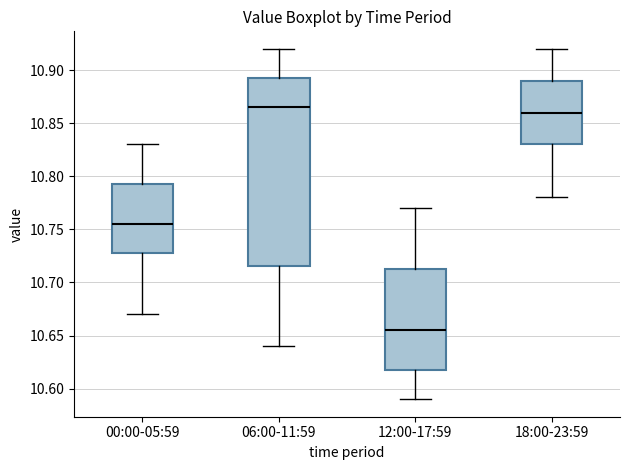

Reading left to right, transcribe this box plot: for each box, give where its median line is, the range the box spans, and where its two whiskers end, as read against the y-axis. The values are not printed on the chart, so give them approximately, as read against the axis.

00:00-05:59: median 10.755, box 10.730 to 10.795, whiskers 10.670 to 10.830
06:00-11:59: median 10.865, box 10.715 to 10.895, whiskers 10.640 to 10.920
12:00-17:59: median 10.655, box 10.620 to 10.715, whiskers 10.590 to 10.770
18:00-23:59: median 10.860, box 10.830 to 10.890, whiskers 10.780 to 10.920